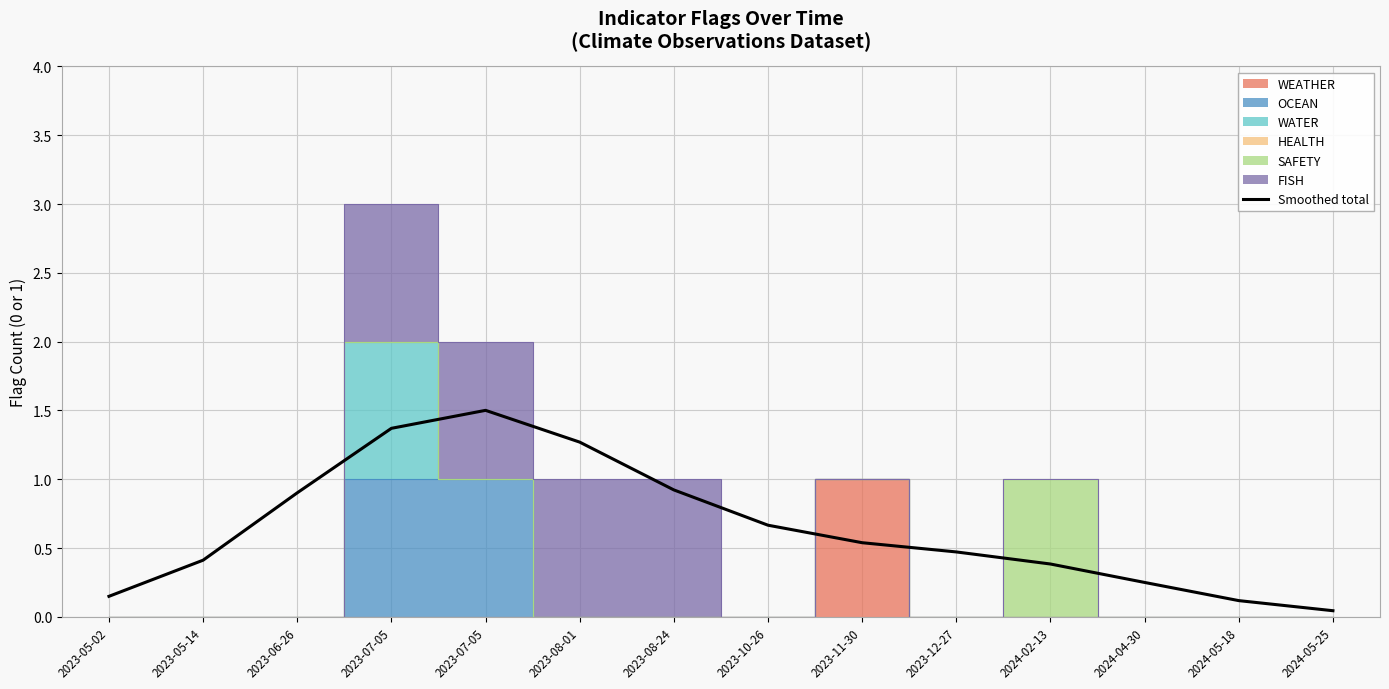

Does the chart have visible grid lines?

Yes